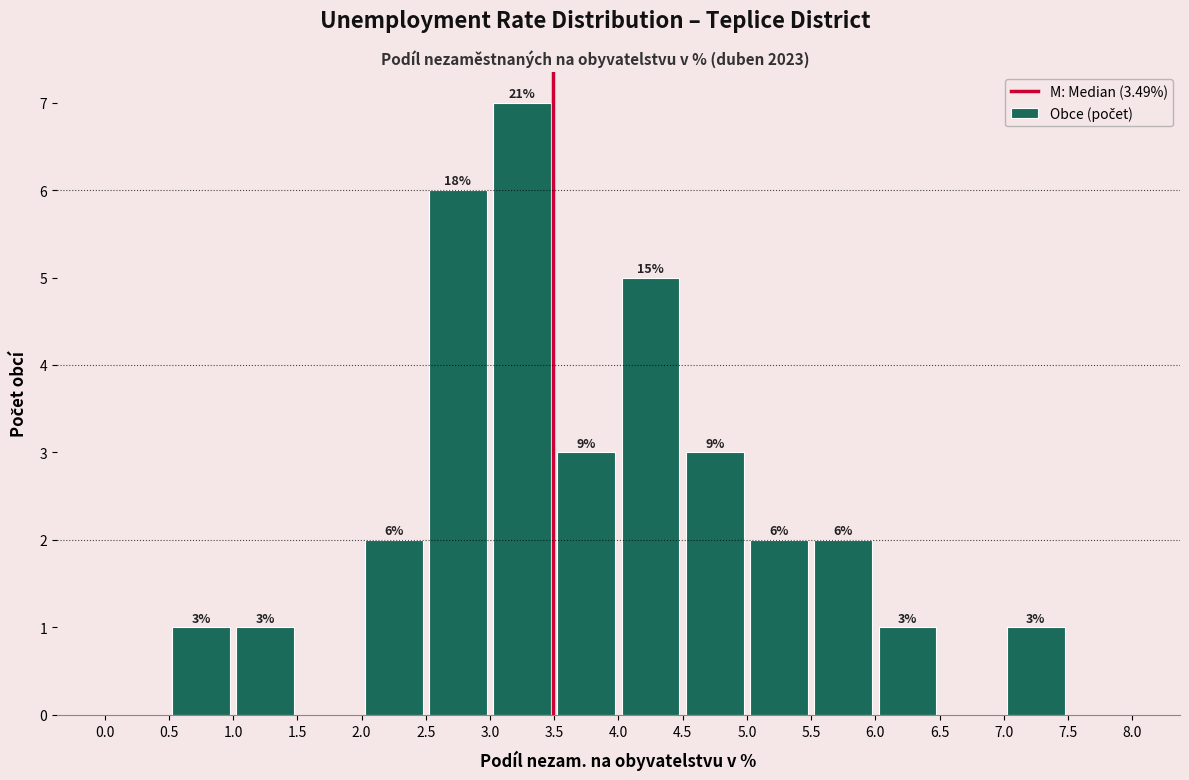

Over which range of the x-axis is the bar tallest?

3.0 to 3.5